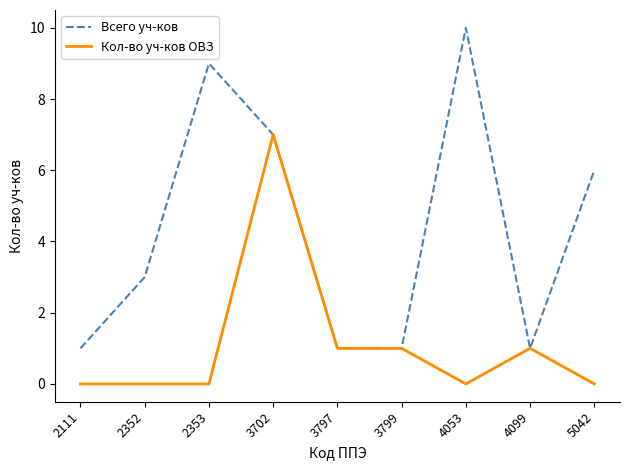

What is the difference between the highest and lowest values at 5042?

6